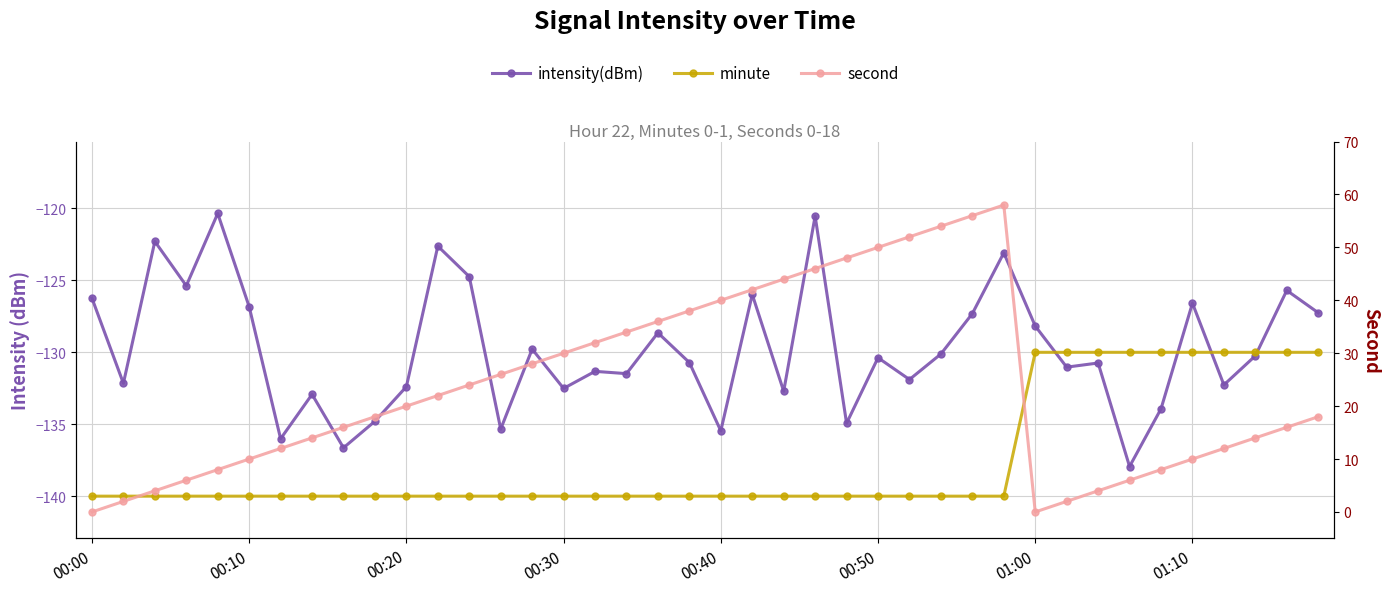

What is the maximum value shown in the chart?

58.0